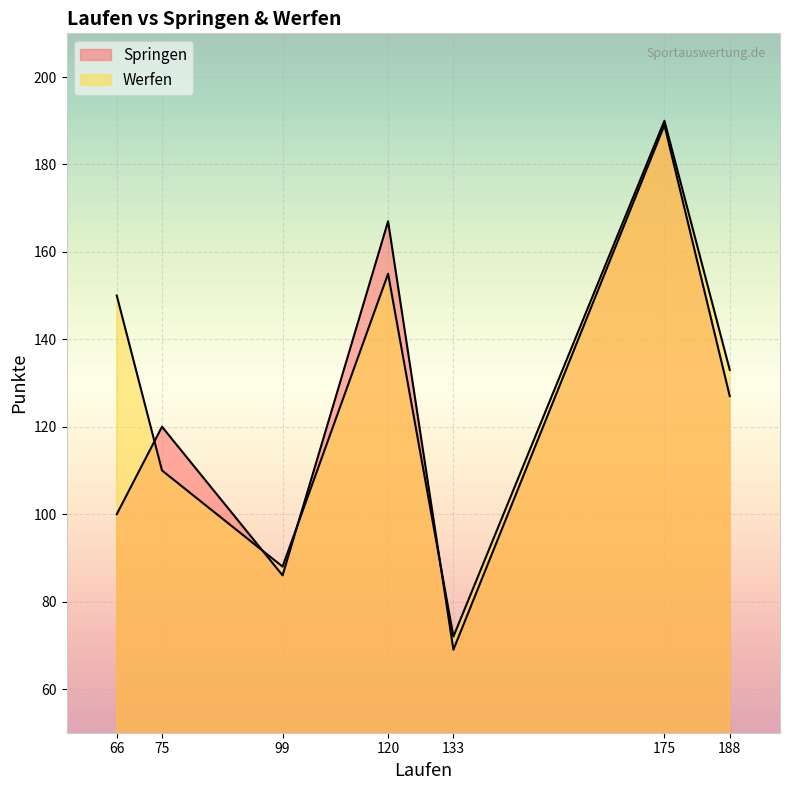

How many data points in Werfen are above 133?

3